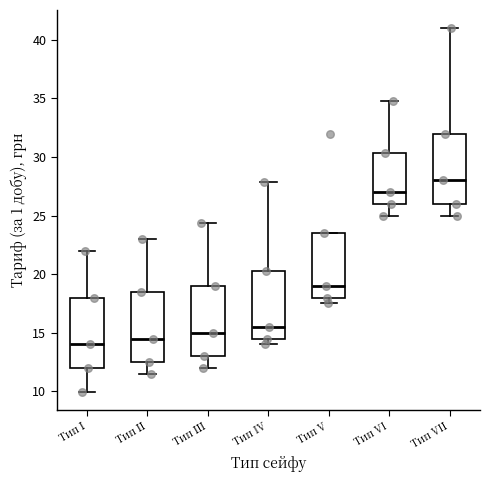

Reading left to right, read every box against the y-axis: the position of its median line, the range the box covers, and the ends of its whiskers. The values are not printed on the chart, so give them approximately, as read against the axis.

Тип І: median 14.0, box 12.0 to 18.0, whiskers 10.0 to 22.0
Тип ІІ: median 14.5, box 12.5 to 18.5, whiskers 11.5 to 23.0
Тип ІІІ: median 15.0, box 13.0 to 19.0, whiskers 12.0 to 24.5
Тип IV: median 15.5, box 14.5 to 20.5, whiskers 14.0 to 28.0
Тип V: median 19.0, box 18.0 to 23.5, whiskers 17.5 to 23.5
Тип VI: median 27.0, box 26.0 to 30.5, whiskers 25.0 to 35.0
Тип VIІ: median 28.0, box 26.0 to 32.0, whiskers 25.0 to 41.0